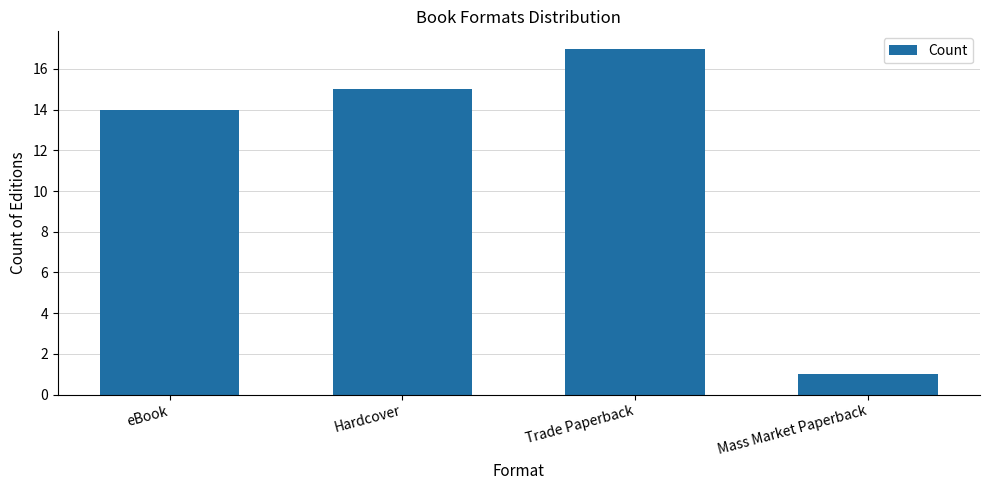

What is the sum of the values at Mass Market Paperback and Hardcover?

16